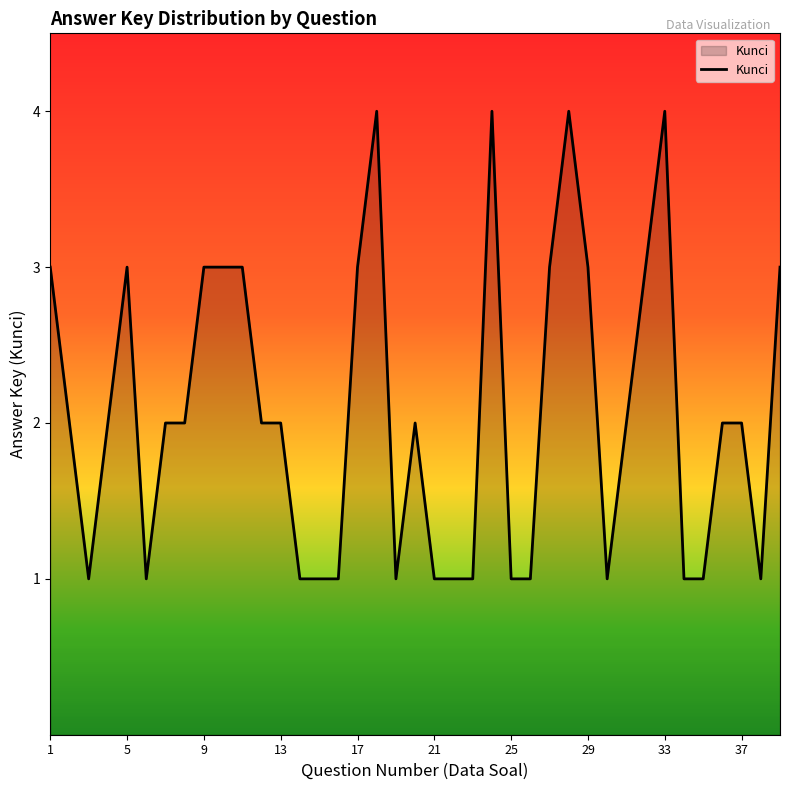

What is the maximum value shown in the chart?

4